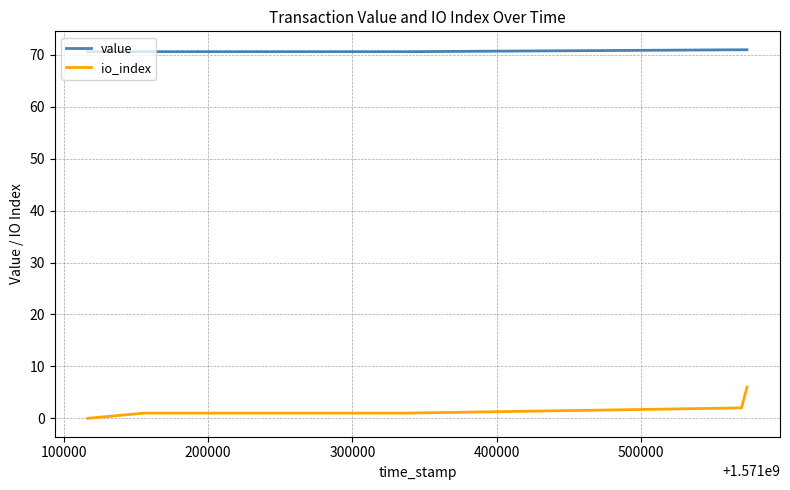

At how many categories does at least one series exceed 2?

8